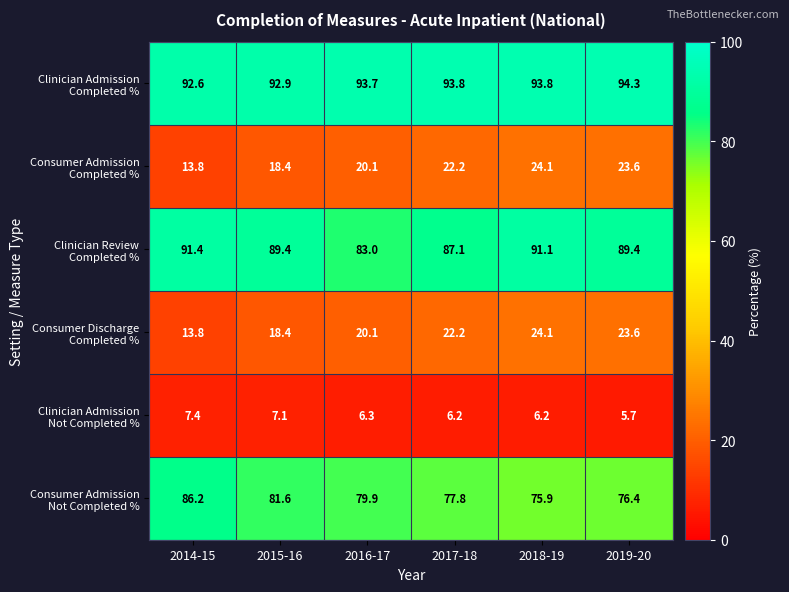

Which category has the highest value across all series?

2019-20